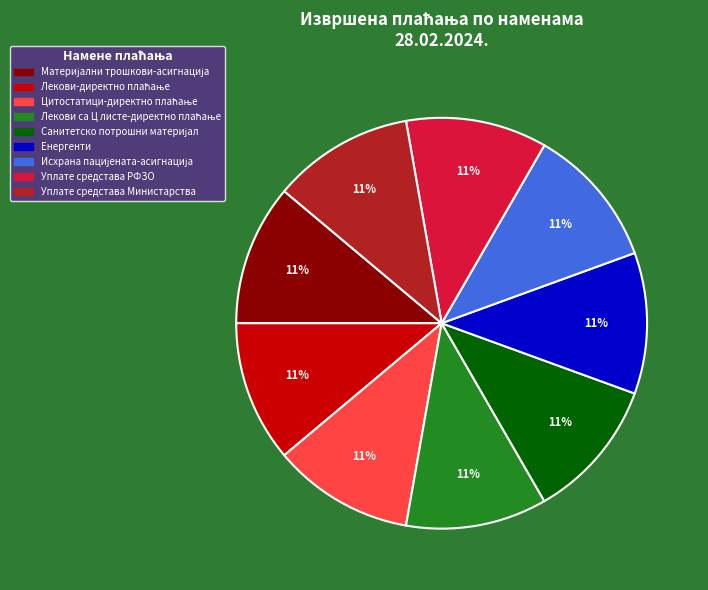

To the nearest percent, what portion does Уплате средстава Министарства represent?

11%